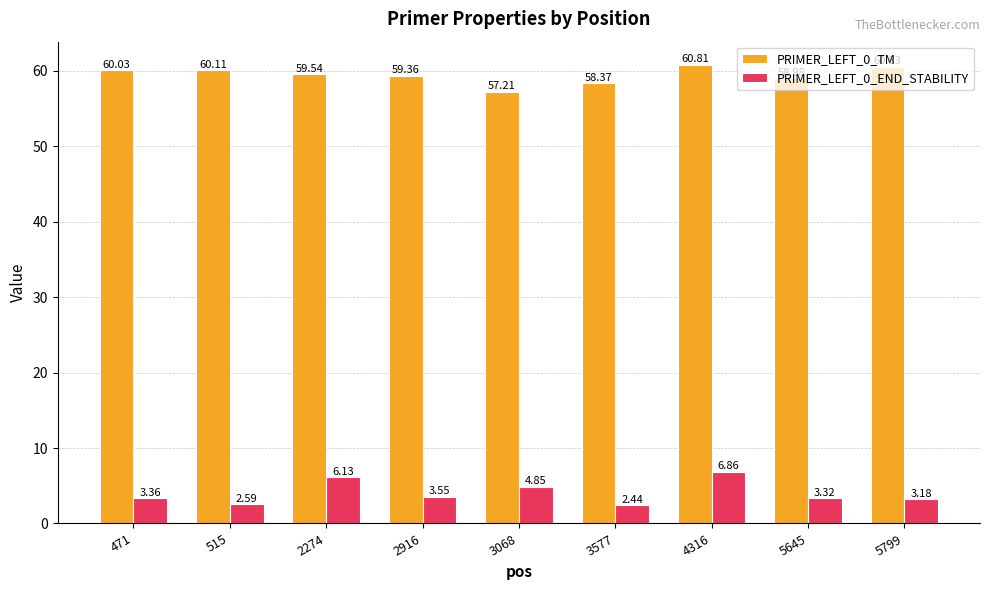

What is the difference between the PRIMER_LEFT_0_END_STABILITY values at 5645 and 3577?

0.9